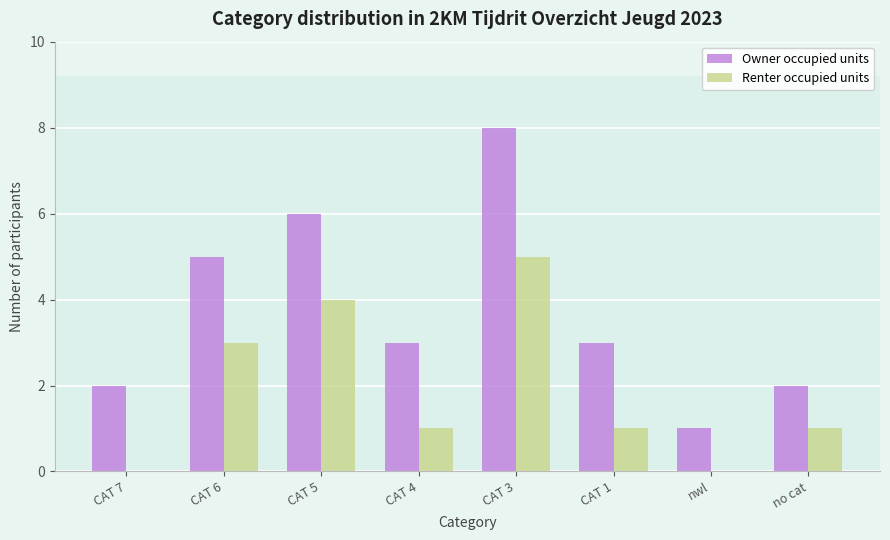

What is the greatest value displayed?

8